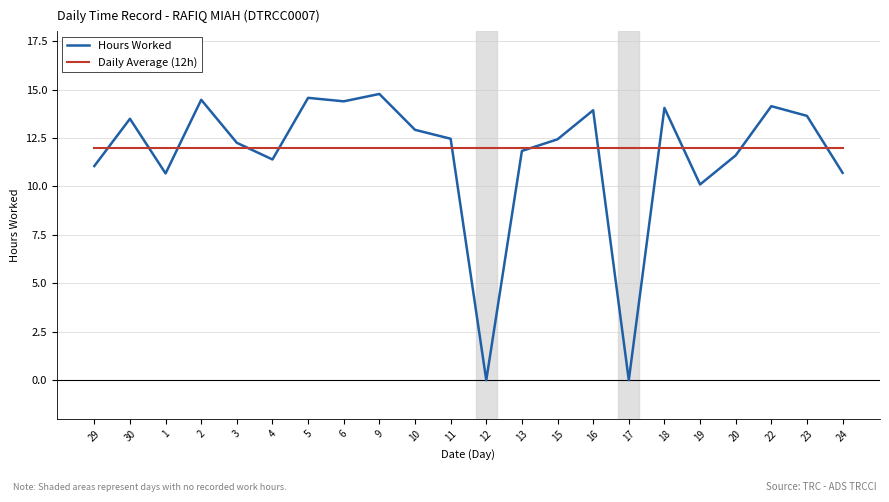

What position from the left is 4?

6